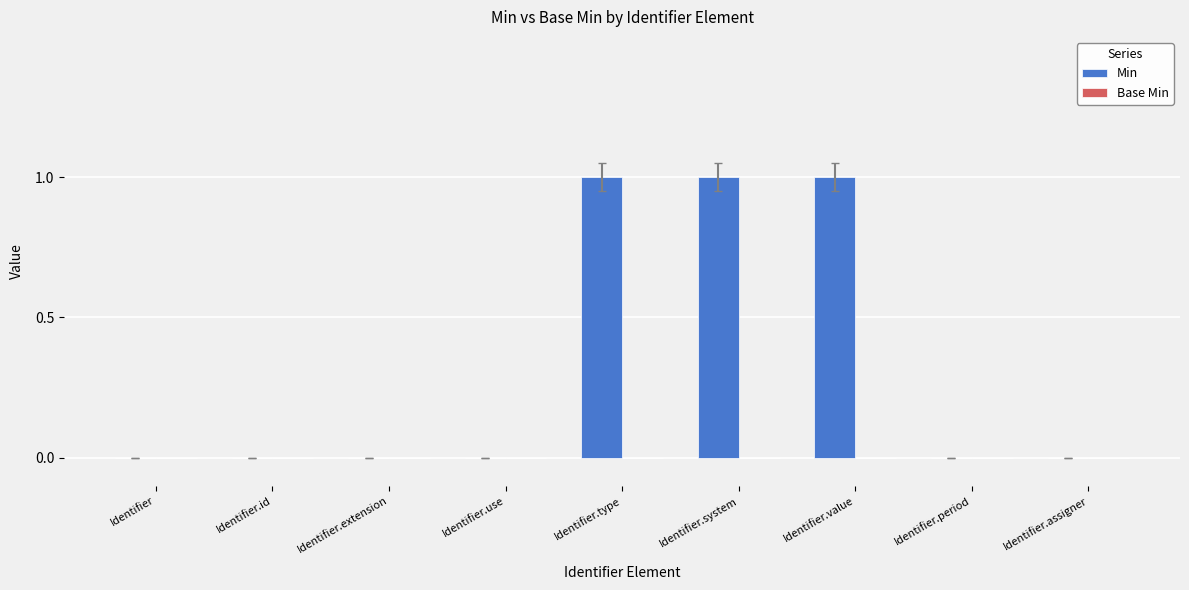

Count the number of categories in the chart.

9